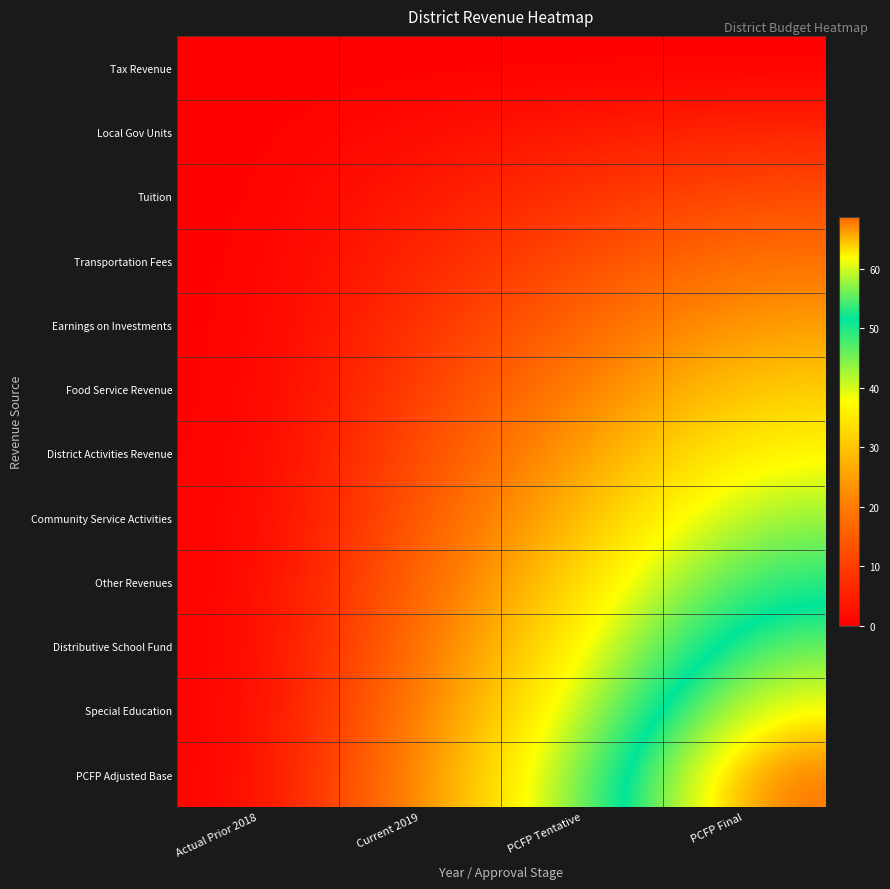

At how many categories does at least one series exceed 48?

1